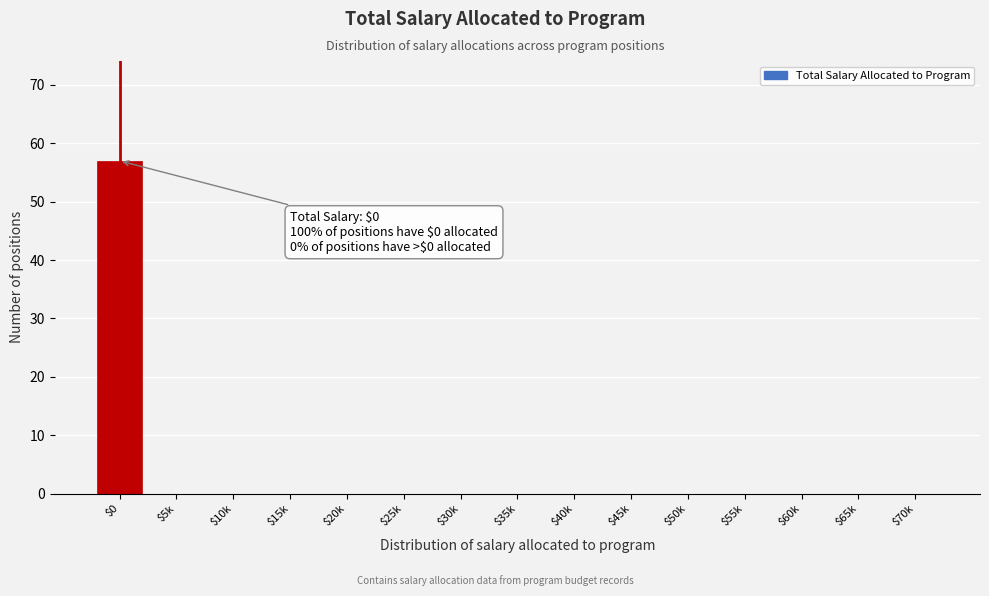

Which category has the highest value across all series?

$0